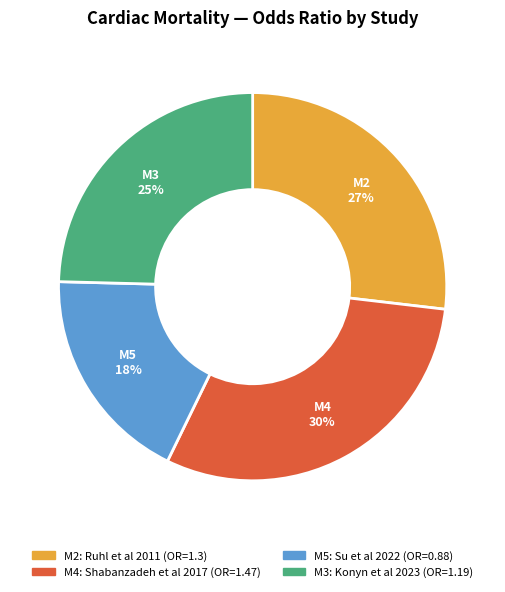

Which category has the smallest portion of the pie?

M5